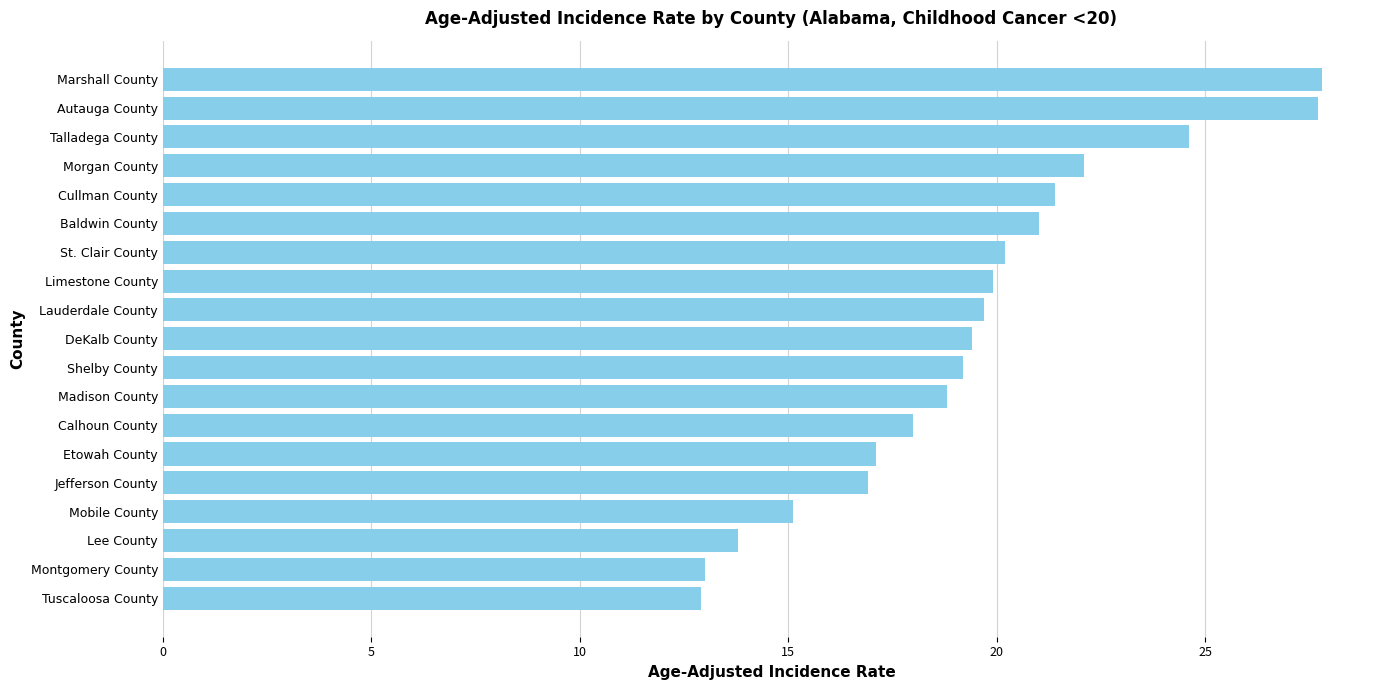

Are the bars horizontal?

Yes